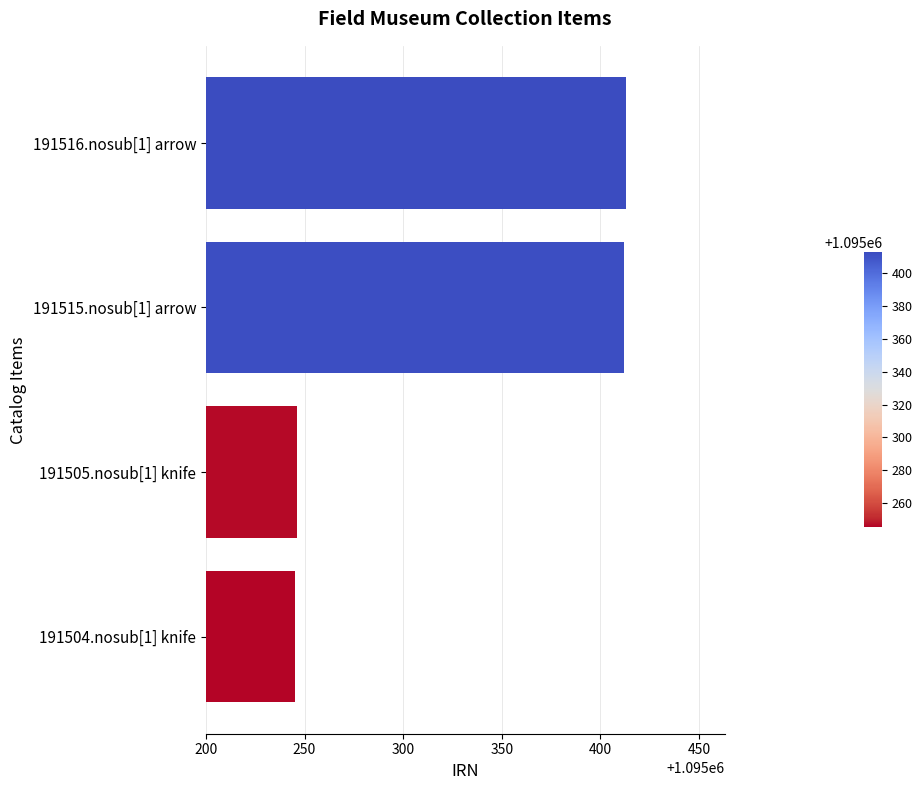

What is the difference between the maximum and second lowest values?

167